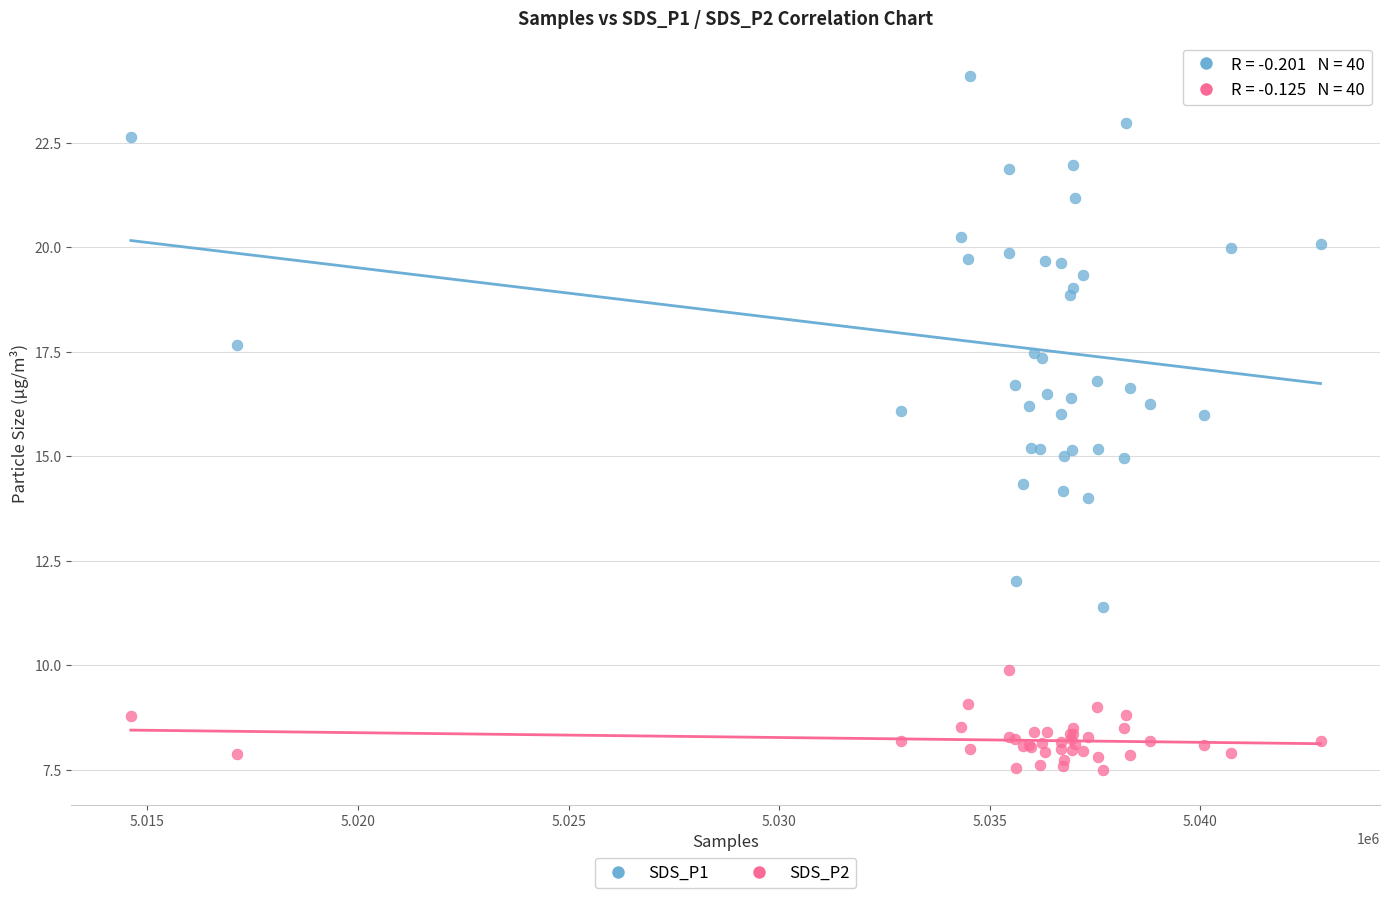

Which series reaches the minimum Y coordinate?

SDS_P2